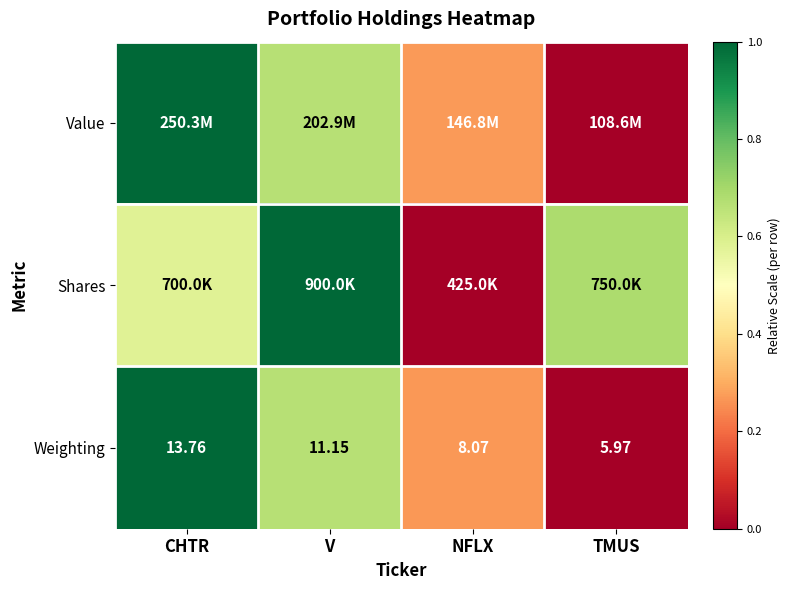

At which label is Weighting closest to 9?

NFLX